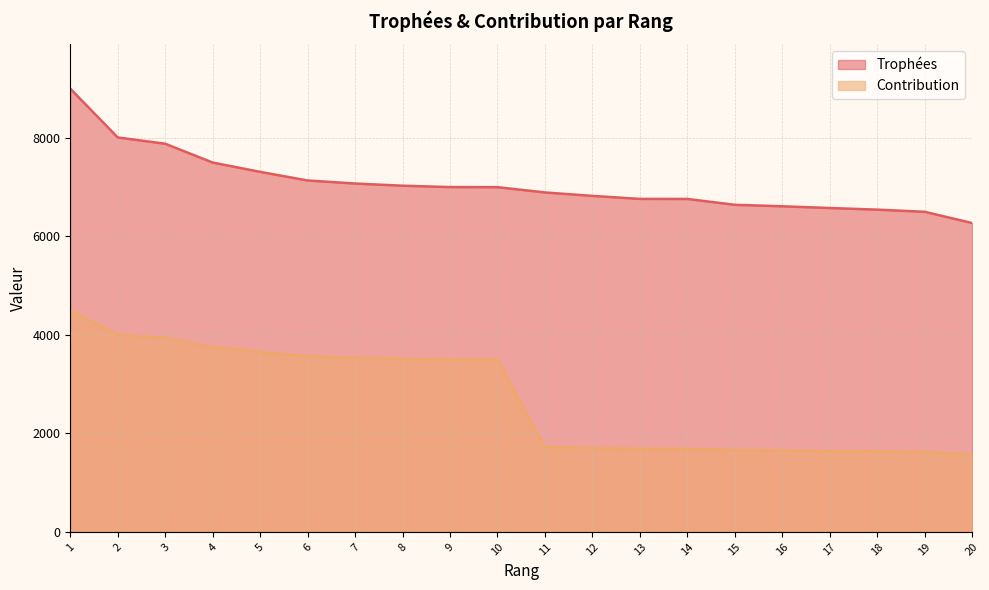

What is the sum of the Contribution values at 4 and 13?

5440